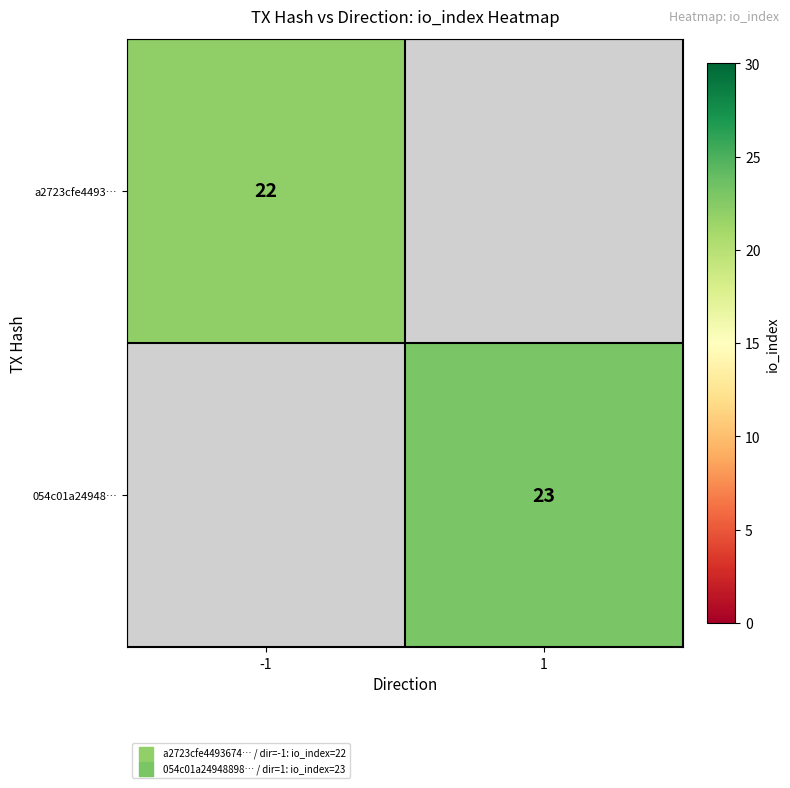

The a2723cfe4493… series shows 33 at -1. True or false?

False